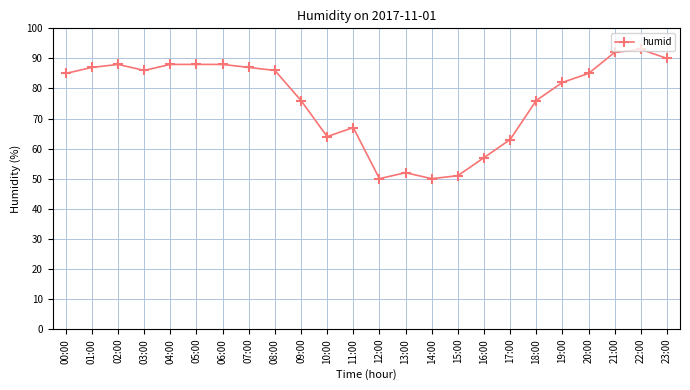

Reading right to left, transcribe all the data shown in this chart.

23:00=90	22:00=93	21:00=92	20:00=85	19:00=82	18:00=76	17:00=63	16:00=57	15:00=51	14:00=50	13:00=52	12:00=50	11:00=67	10:00=64	09:00=76	08:00=86	07:00=87	06:00=88	05:00=88	04:00=88	03:00=86	02:00=88	01:00=87	00:00=85